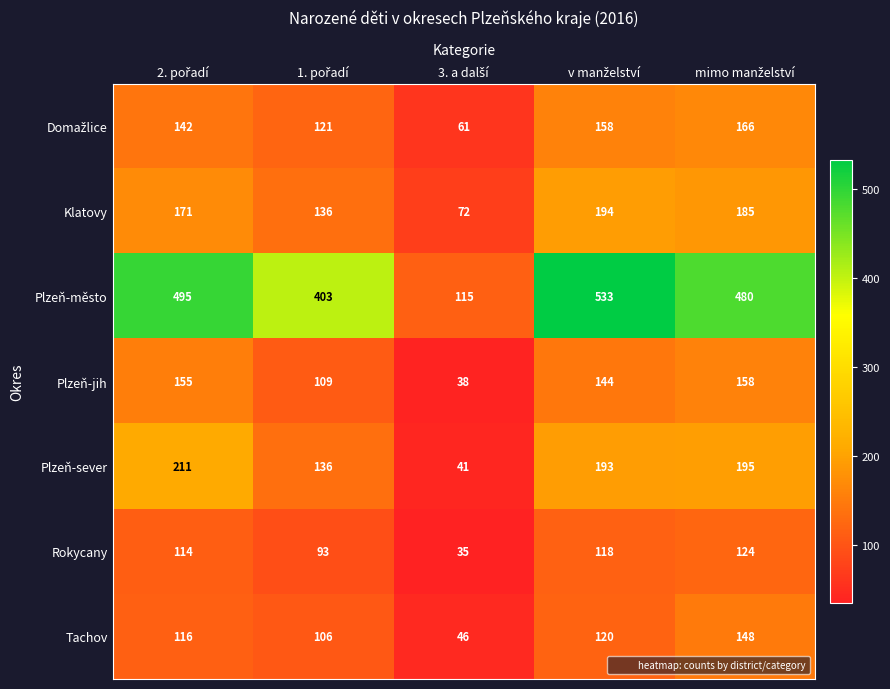

What is the difference between the maximum and minimum values in the Rokycany series?

89